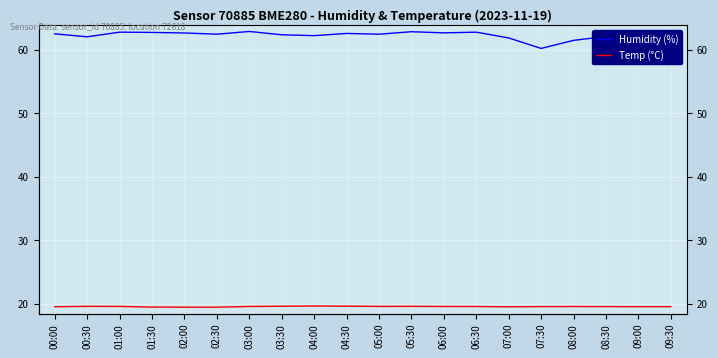

The value of Temp (°C) at 08:00 is 33.7. True or false?

False